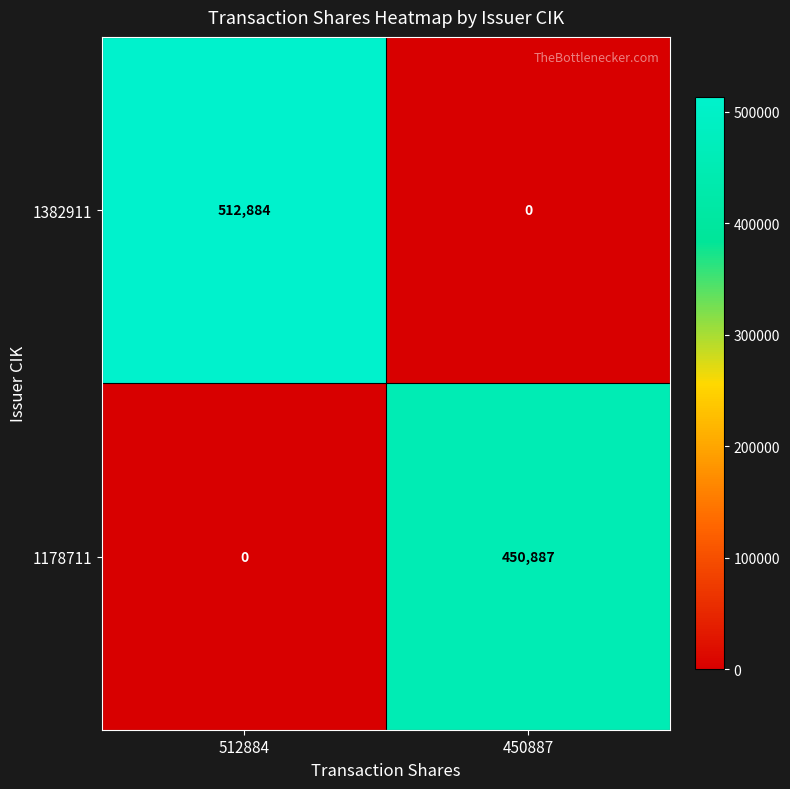

How many categories are shown in the chart?

2